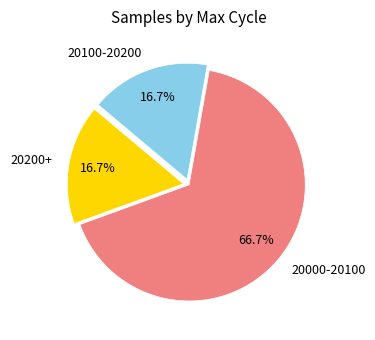

Count the number of slices in the pie.

3